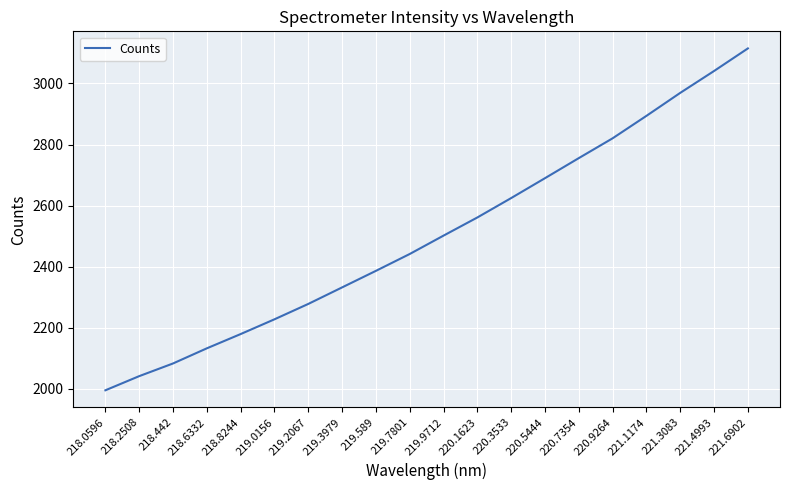

What is the sum of the values at 221.3083 and 220.7354?

5724.5